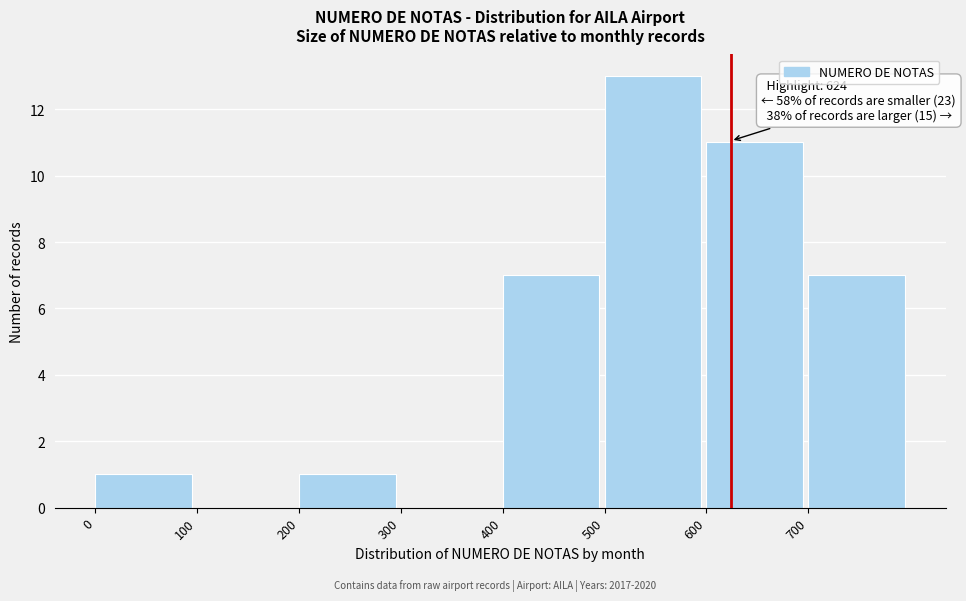

Over which range of the x-axis is the bar tallest?

500 to 600